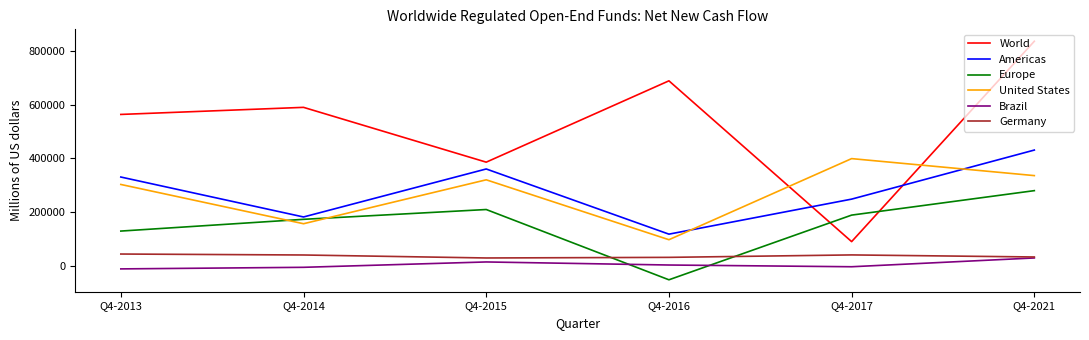

In United States, how many points are lower than both neighbors (excluding endpoints)?

2